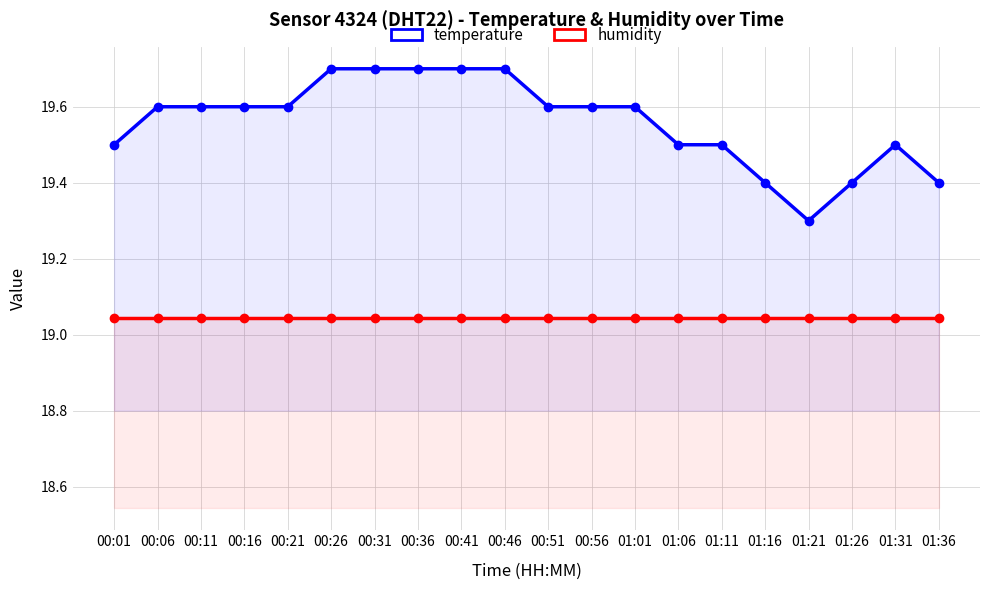

What is the label of the 4th point from the left?

00:16